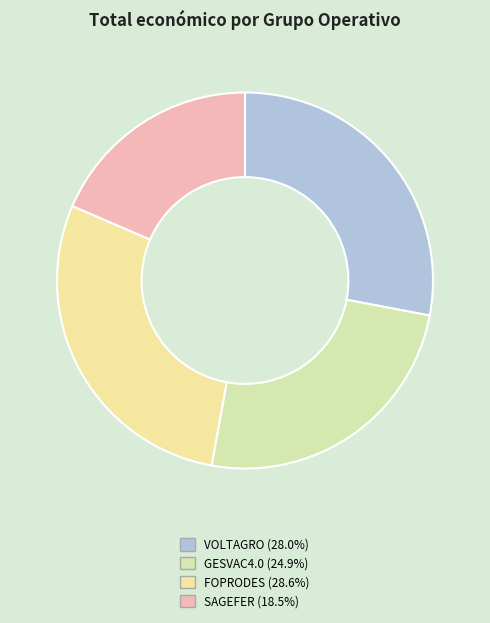

To the nearest percent, what is the difference between the largest and smallest slice percentages?

10%